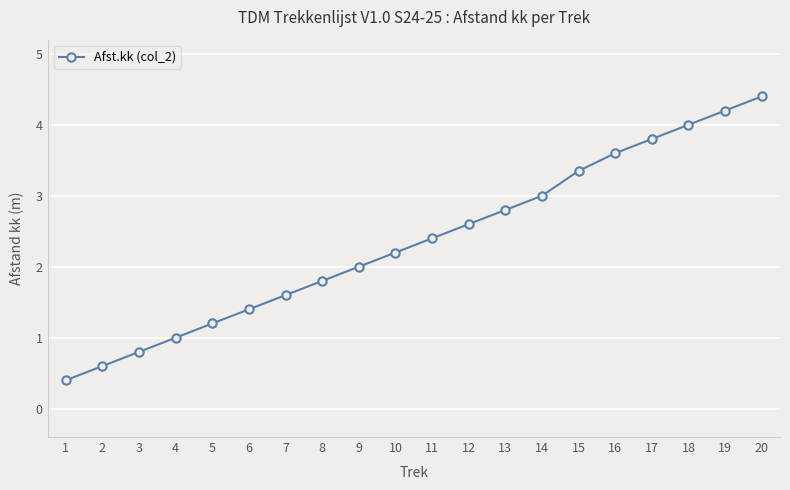

What is the value of the 1st point from the left?

0.4